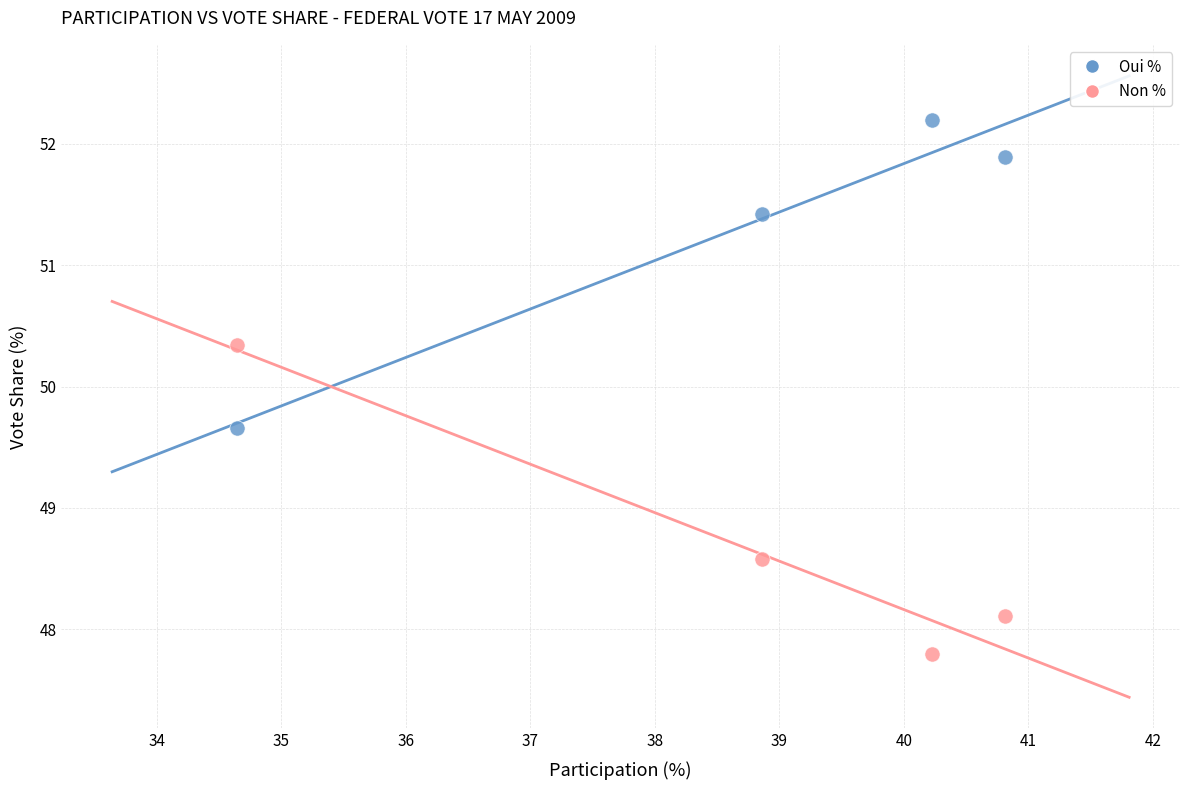

Which series reaches the minimum Y coordinate?

Non %